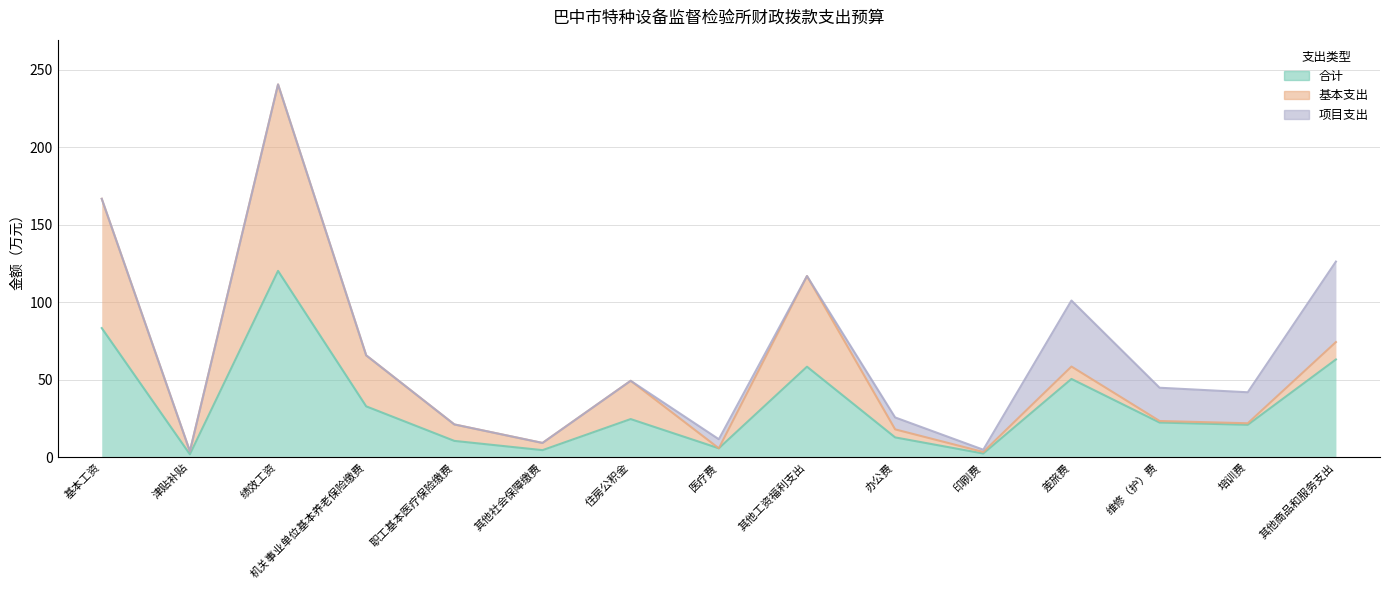

How many interior local valleys does the 合计 series have?

5